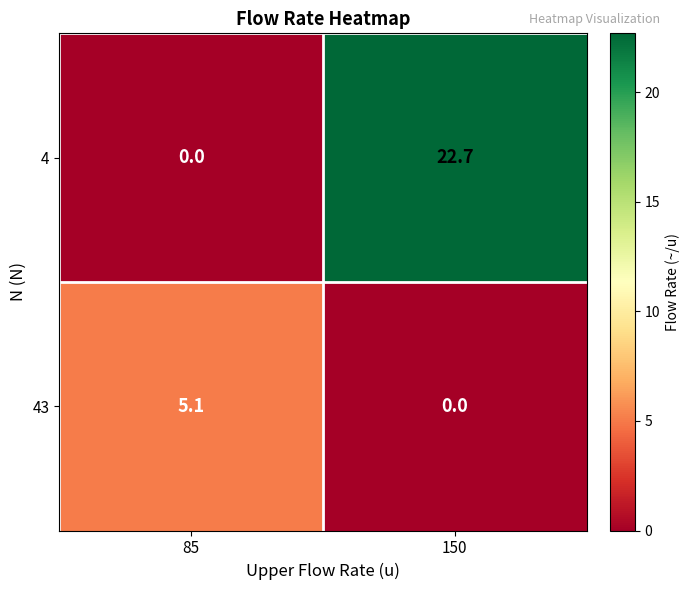

Which label corresponds to the largest value in the chart?

150